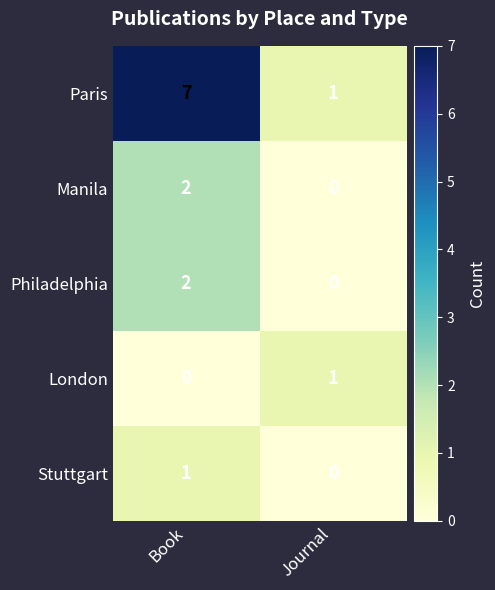

What is the sum of all Paris values?

8